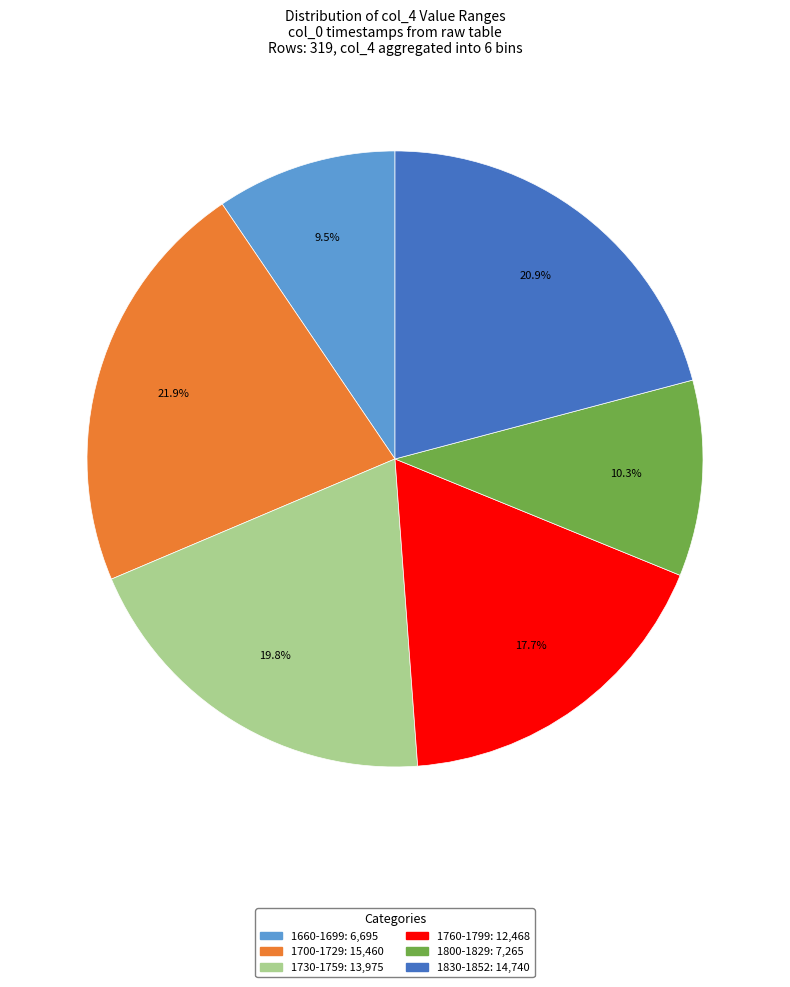

Does any single category account for the majority?

No